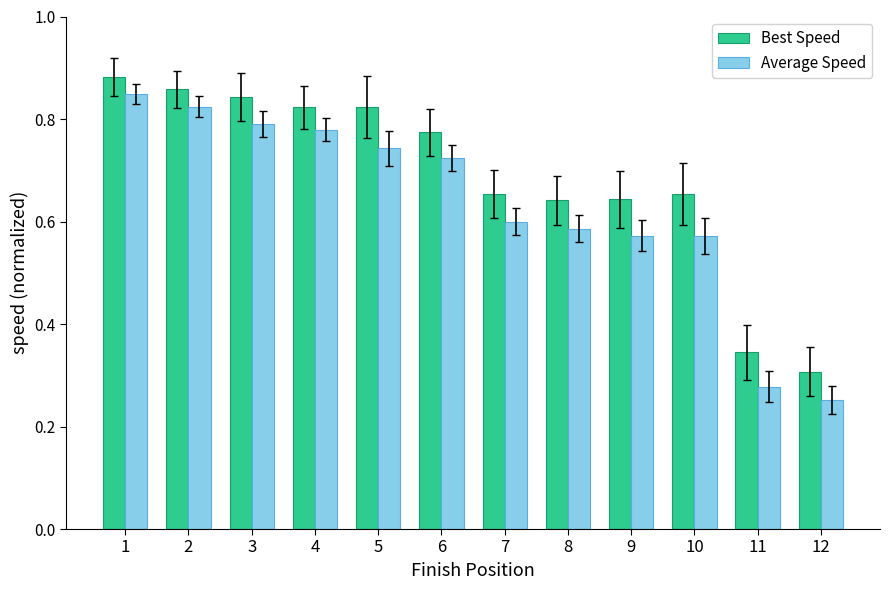

What is the sum of the Best Speed values at 2 and 4?

1.7